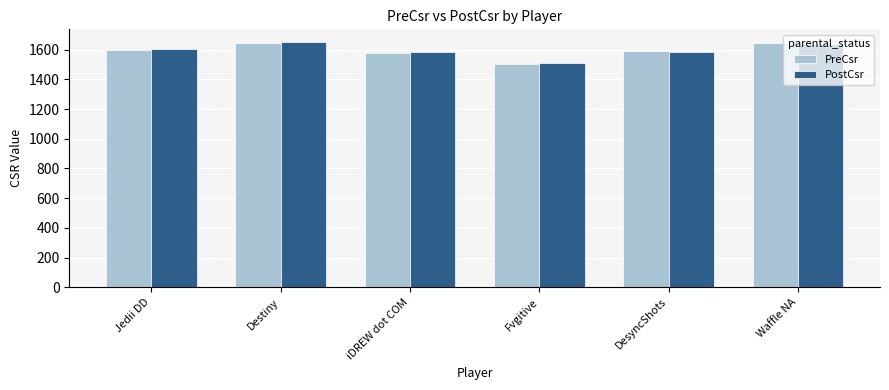

Between Fvgitive and DesyncShots, which series saw the biggest shift?

PreCsr